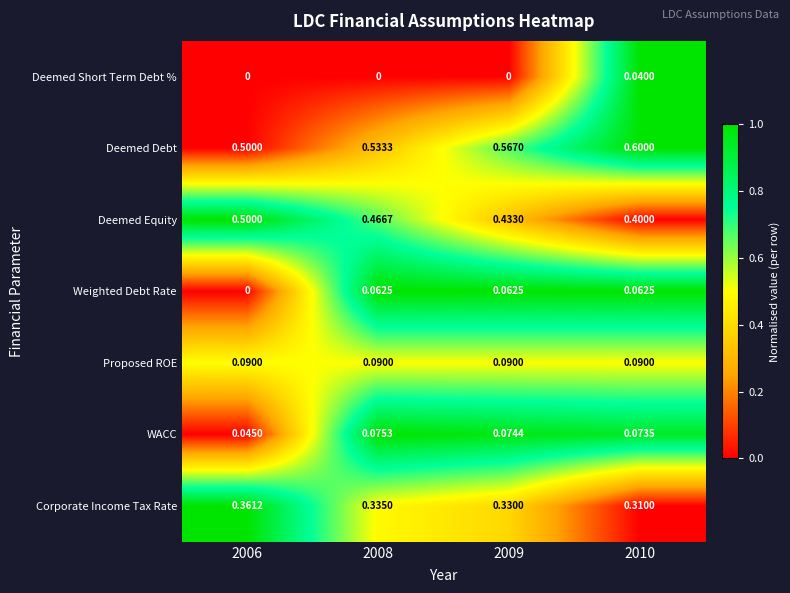

Is the value of Corporate Income Tax Rate at 2006 greater than the value of Weighted Debt Rate at 2006?

Yes